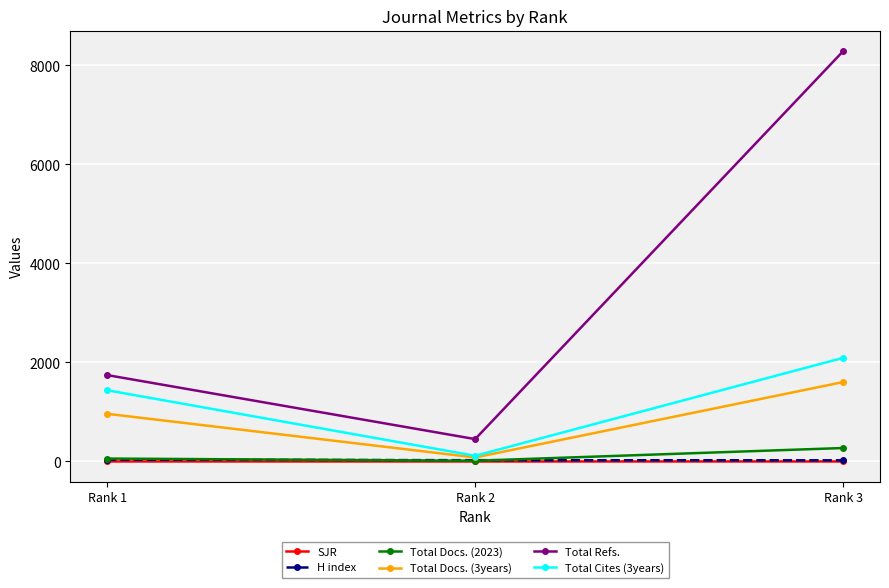

What is the greatest value displayed?

8286.0